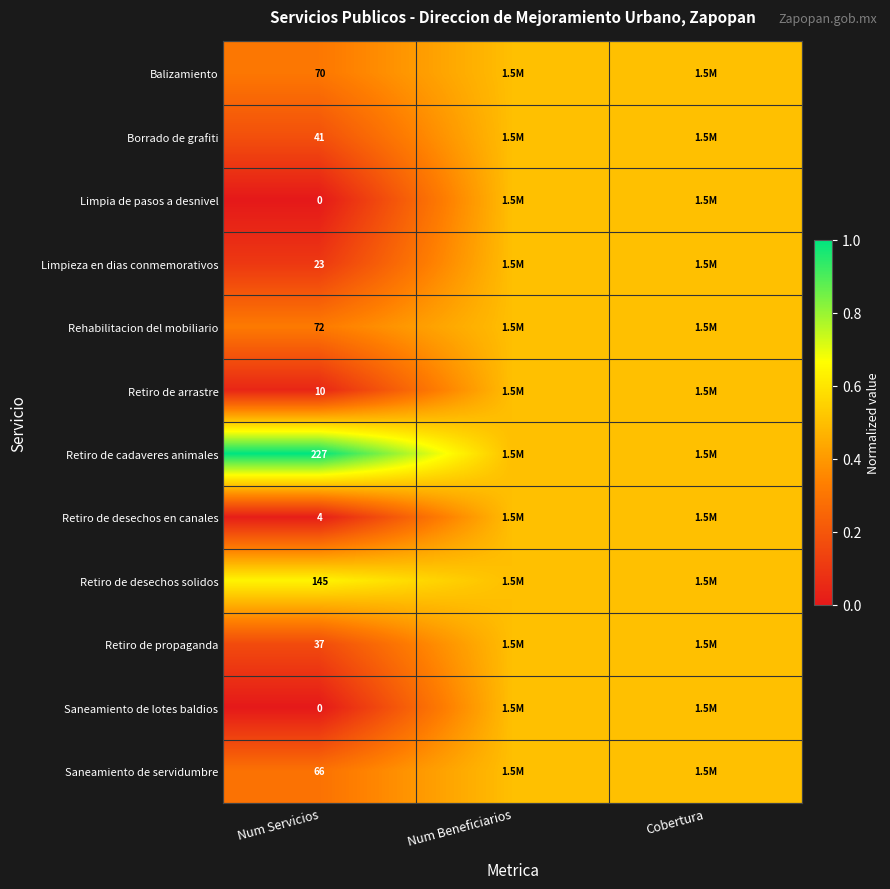

The Saneamiento de servidumbre series shows 66.0 at Num Servicios. True or false?

True